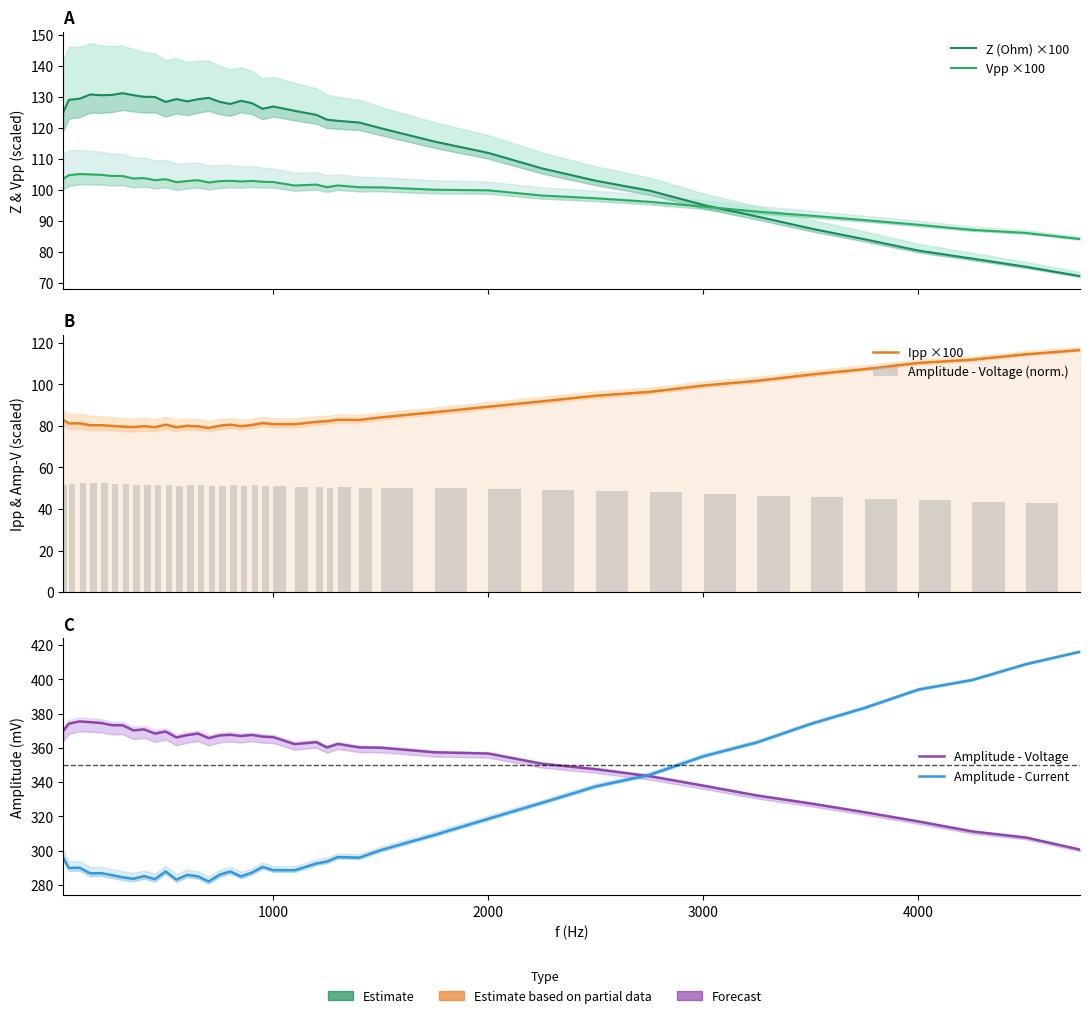

At how many categories does at least one series exceed 207?

40